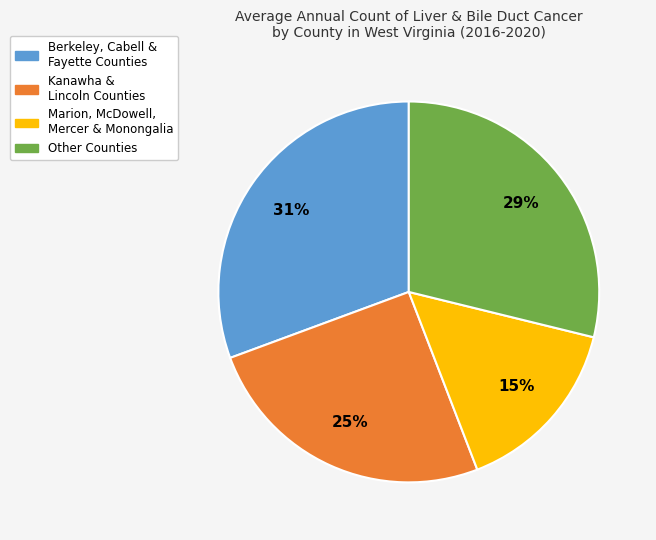

Between Kanawha & Lincoln Counties and Marion, McDowell, Mercer & Monongalia, which is larger?

Kanawha & Lincoln Counties